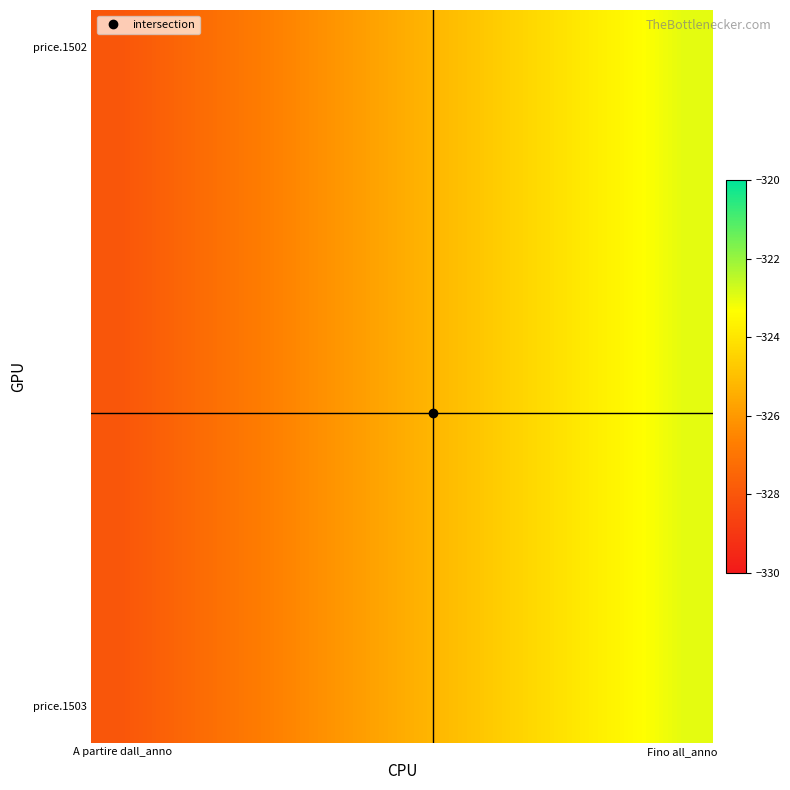

Which label corresponds to the smallest value in the chart?

A partire dall_anno